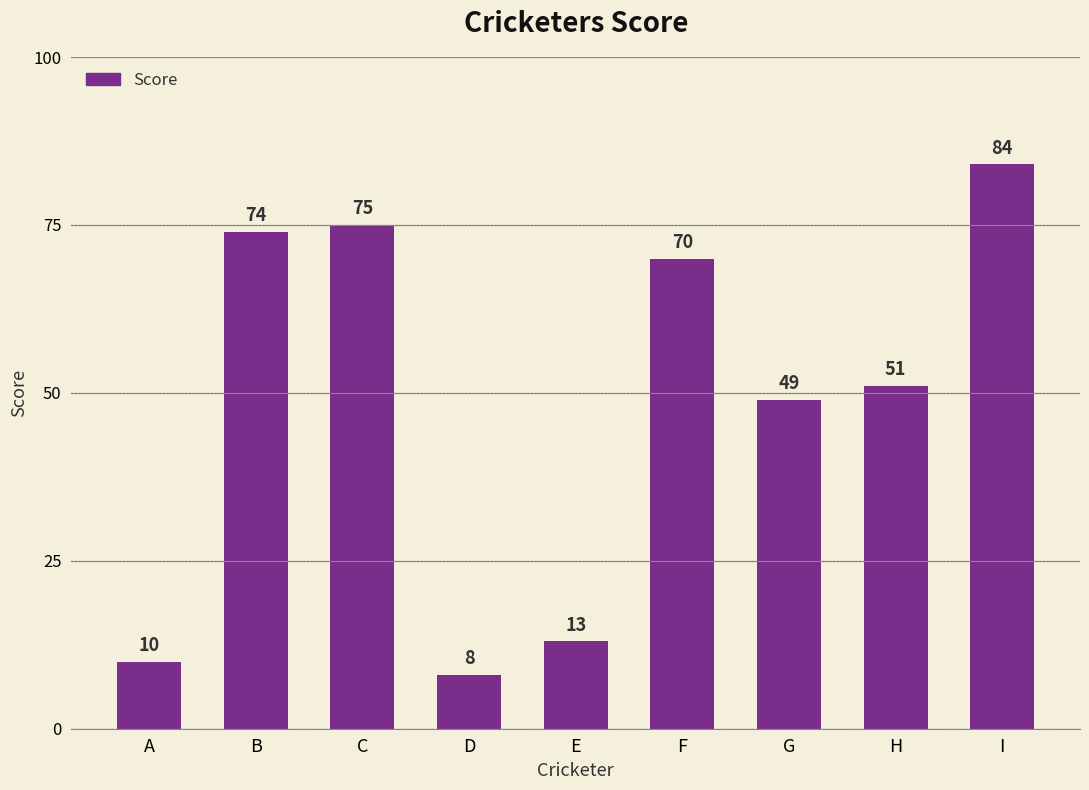

How many categories are shown in the chart?

9